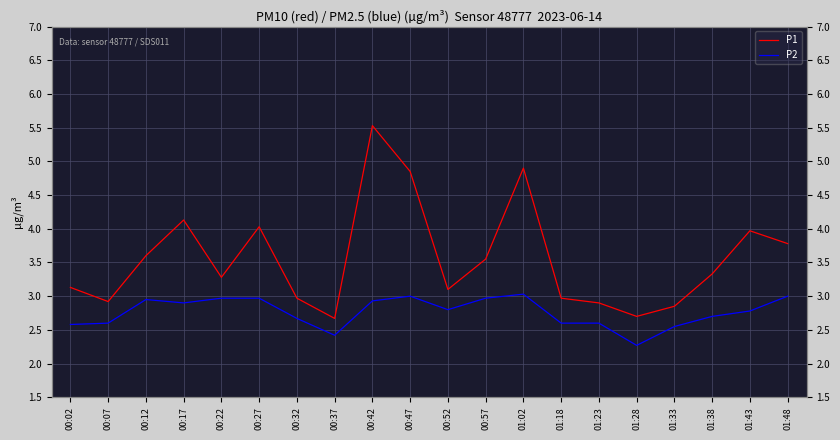

Is it true that P2 equals 3.8 at 00:52?

False